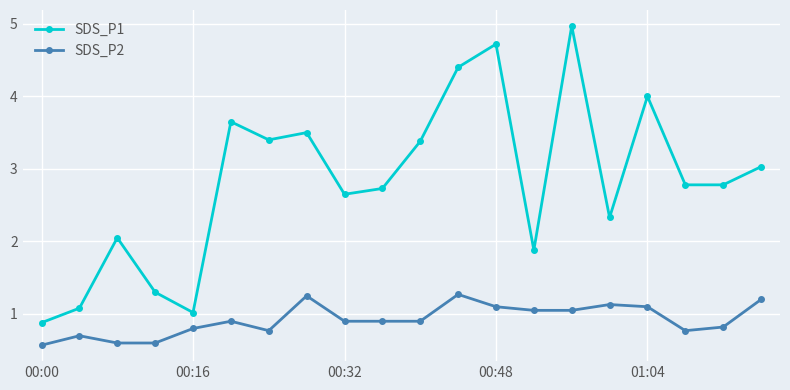

Count the number of categories in the chart.

20